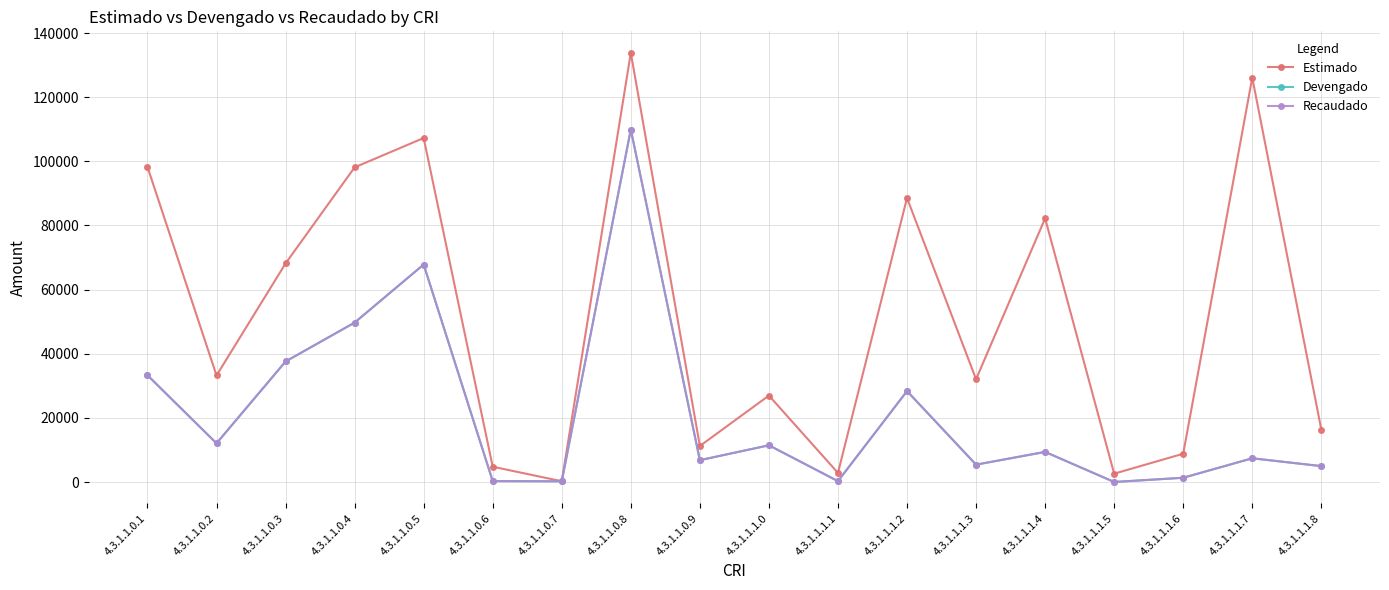

What are all the series names shown in the legend?

Estimado, Devengado, Recaudado